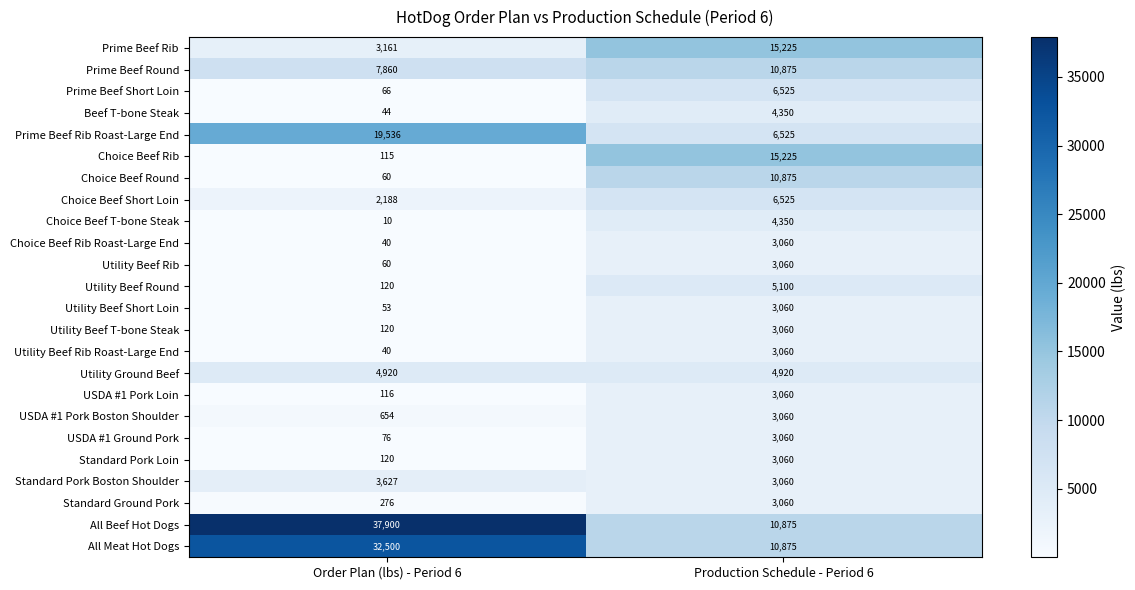

What is the average value of the Prime Beef Short Loin series?

3296